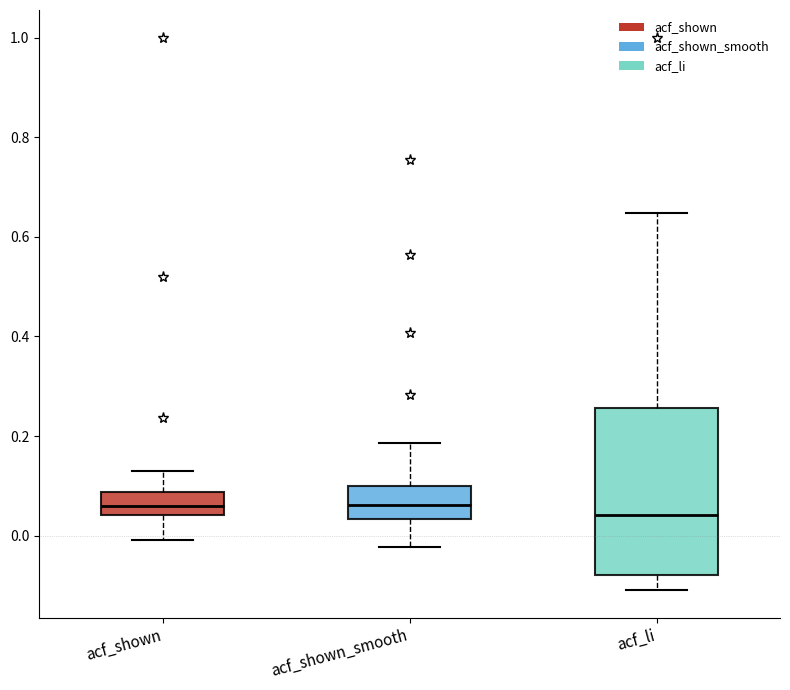

Comparing the boxes themselves (not the whiskers), which one is the tallest?

acf_li